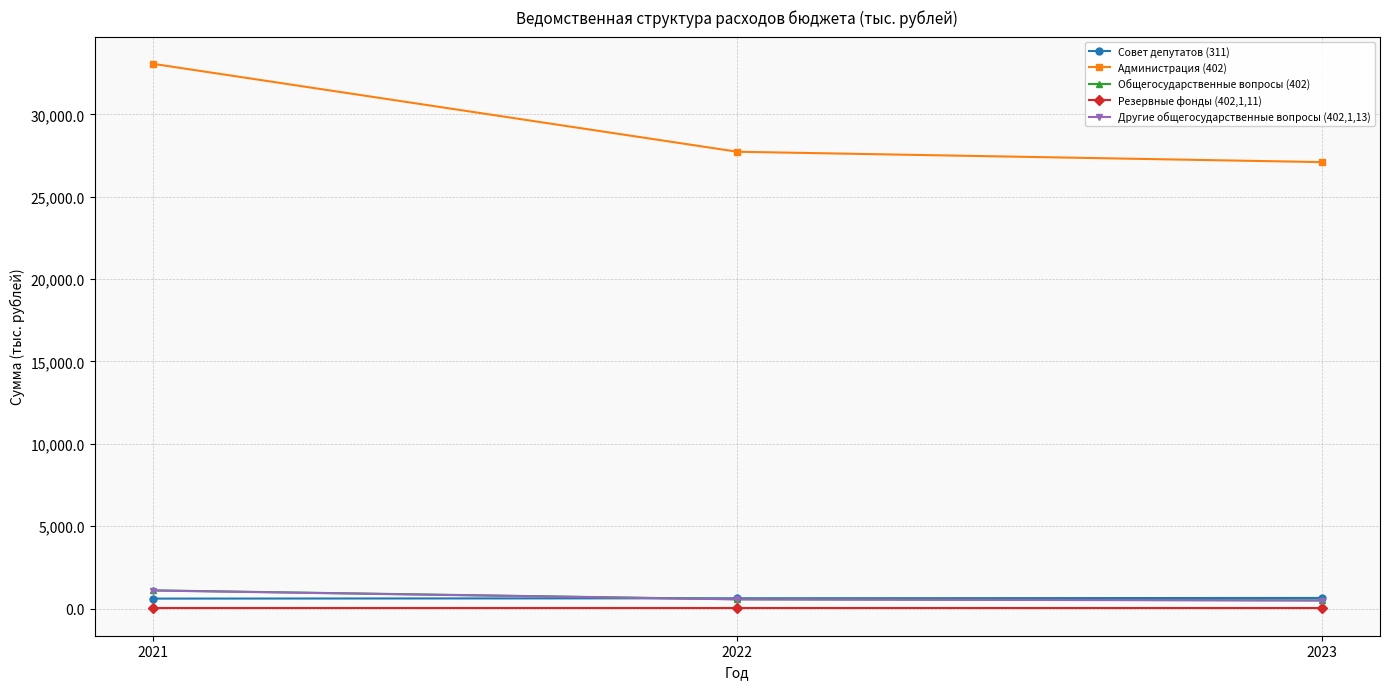

What is the smallest value displayed?

10.0